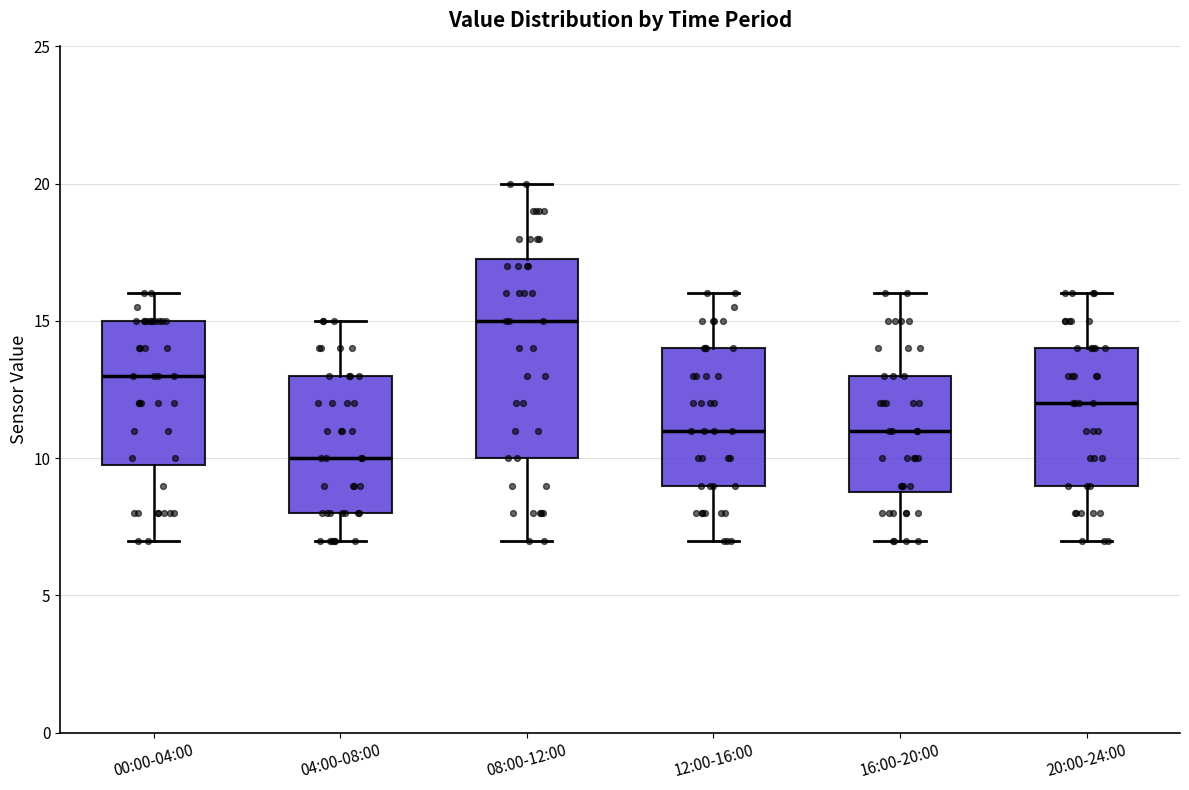

Reading left to right, read every box against the y-axis: the position of its median line, the range the box covers, and the ends of its whiskers. The values are not printed on the chart, so give them approximately, as read against the axis.

00:00-04:00: median 13.0, box 10.0 to 15.0, whiskers 7.0 to 16.0
04:00-08:00: median 10.0, box 8.0 to 13.0, whiskers 7.0 to 15.0
08:00-12:00: median 15.0, box 10.0 to 17.5, whiskers 7.0 to 20.0
12:00-16:00: median 11.0, box 9.0 to 14.0, whiskers 7.0 to 16.0
16:00-20:00: median 11.0, box 9.0 to 13.0, whiskers 7.0 to 16.0
20:00-24:00: median 12.0, box 9.0 to 14.0, whiskers 7.0 to 16.0